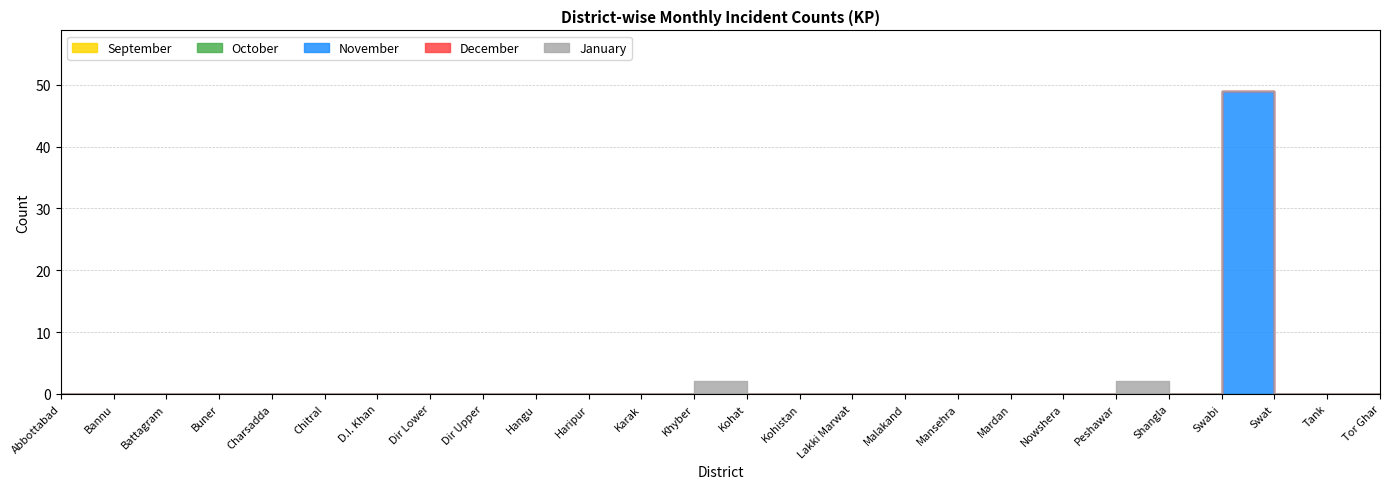

True or false: September and January intersect in this chart.

False